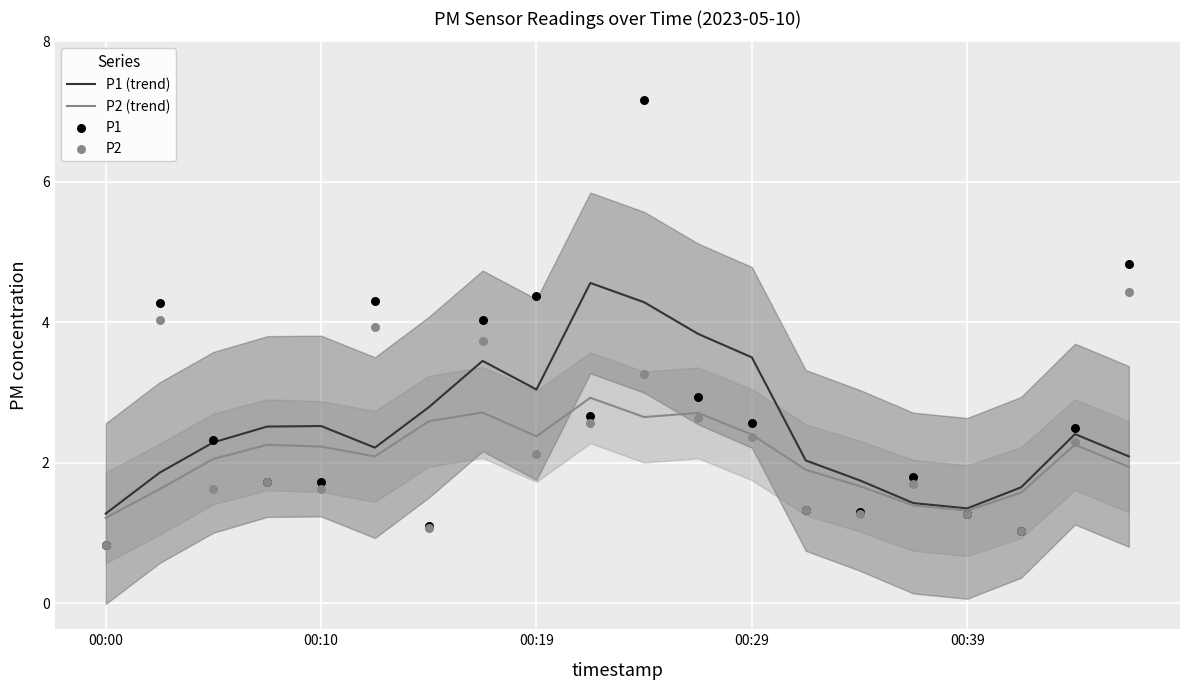

What is the highest value of the P2 (trend) series?

2.9